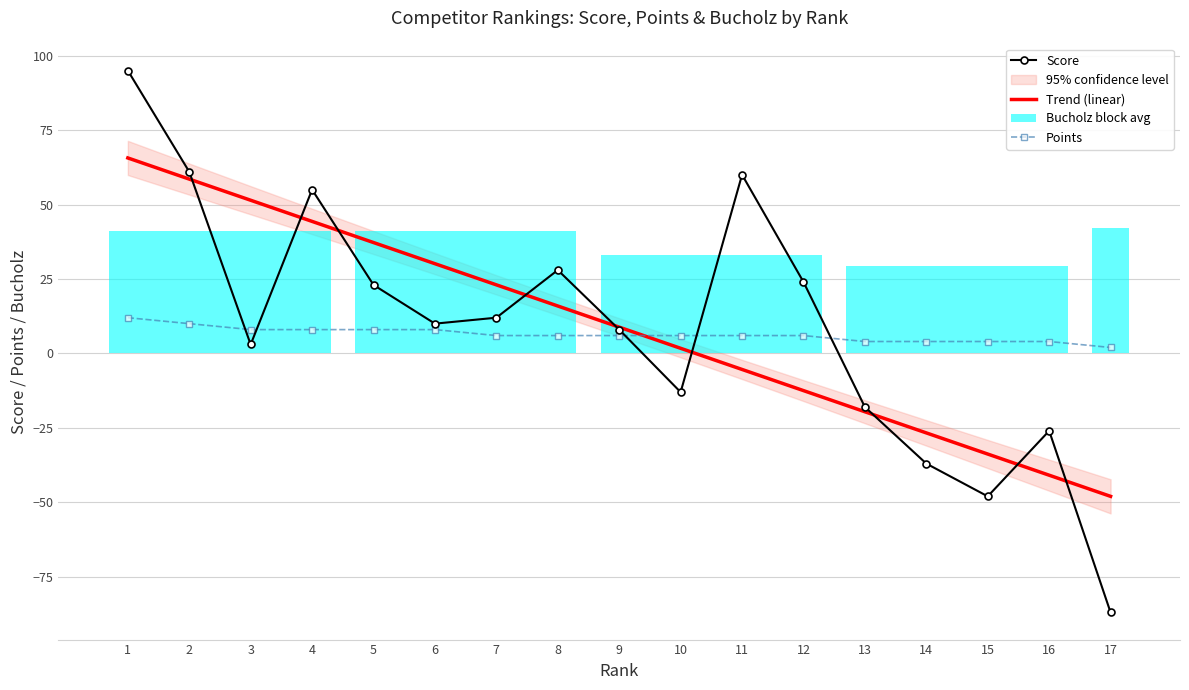

Reading right to left, transcribe all the data shown in this chart.

Score: -87.0	-26.0	-48.0	-37.0	-18.0	24.0	60.0	-13.0	8.0	28.0	12.0	10.0	23.0	55.0	3.0	61.0	95.0
Trend (linear): -48.0	-40.9	-33.8	-26.7	-19.6	-12.5	-5.4	1.7	8.8	15.9	23.0	30.1	37.2	44.3	51.4	58.5	65.6
Points: 2.0	4.0	4.0	4.0	4.0	6.0	6.0	6.0	6.0	6.0	6.0	8.0	8.0	8.0	8.0	10.0	12.0